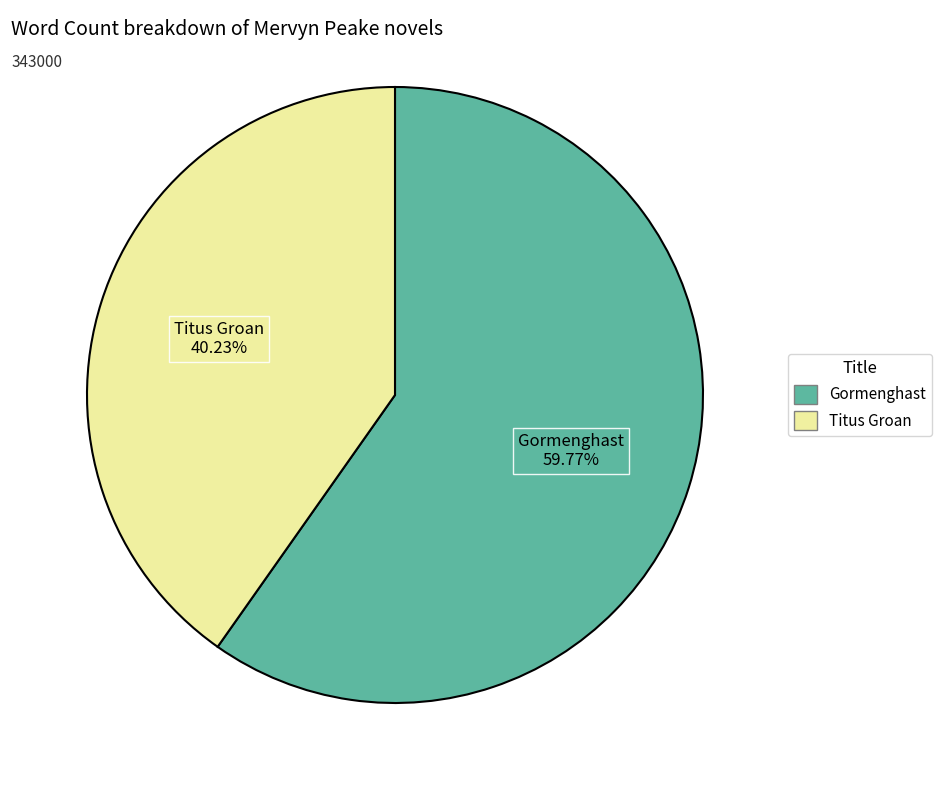

How much of the chart is everything except Gormenghast?

40.2%